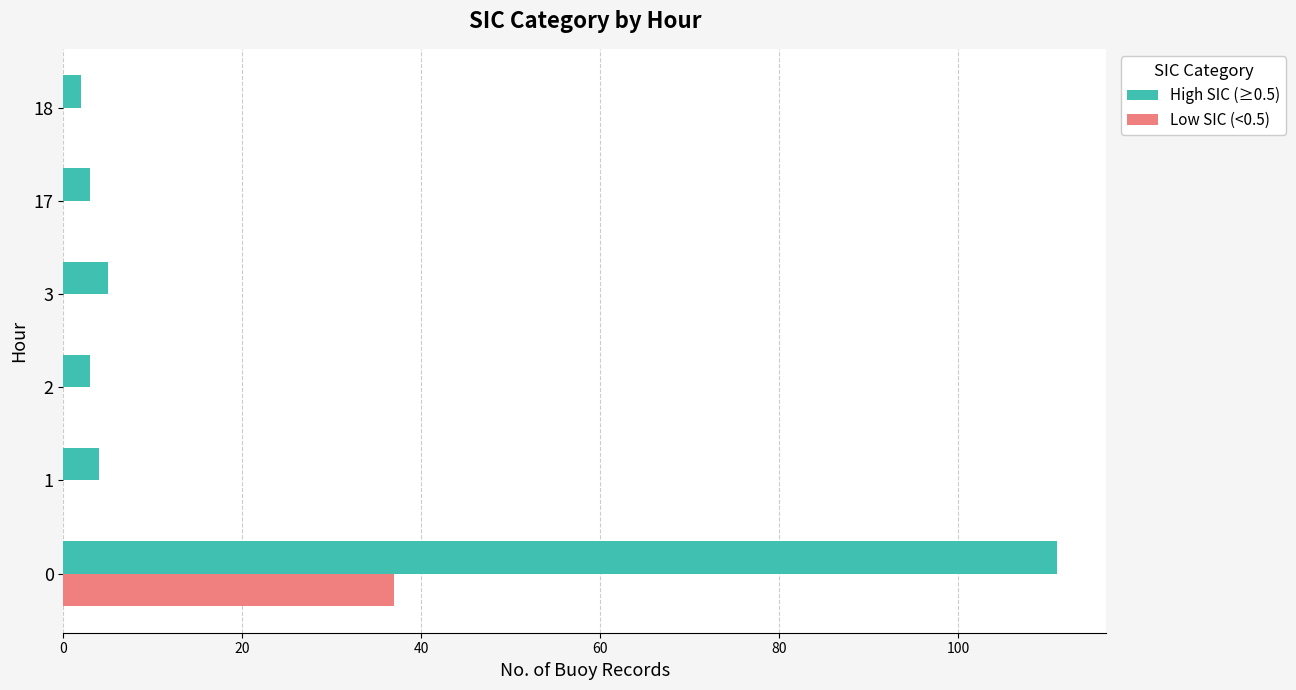

The value of Low SIC (<0.5) at 1 is 24. True or false?

False